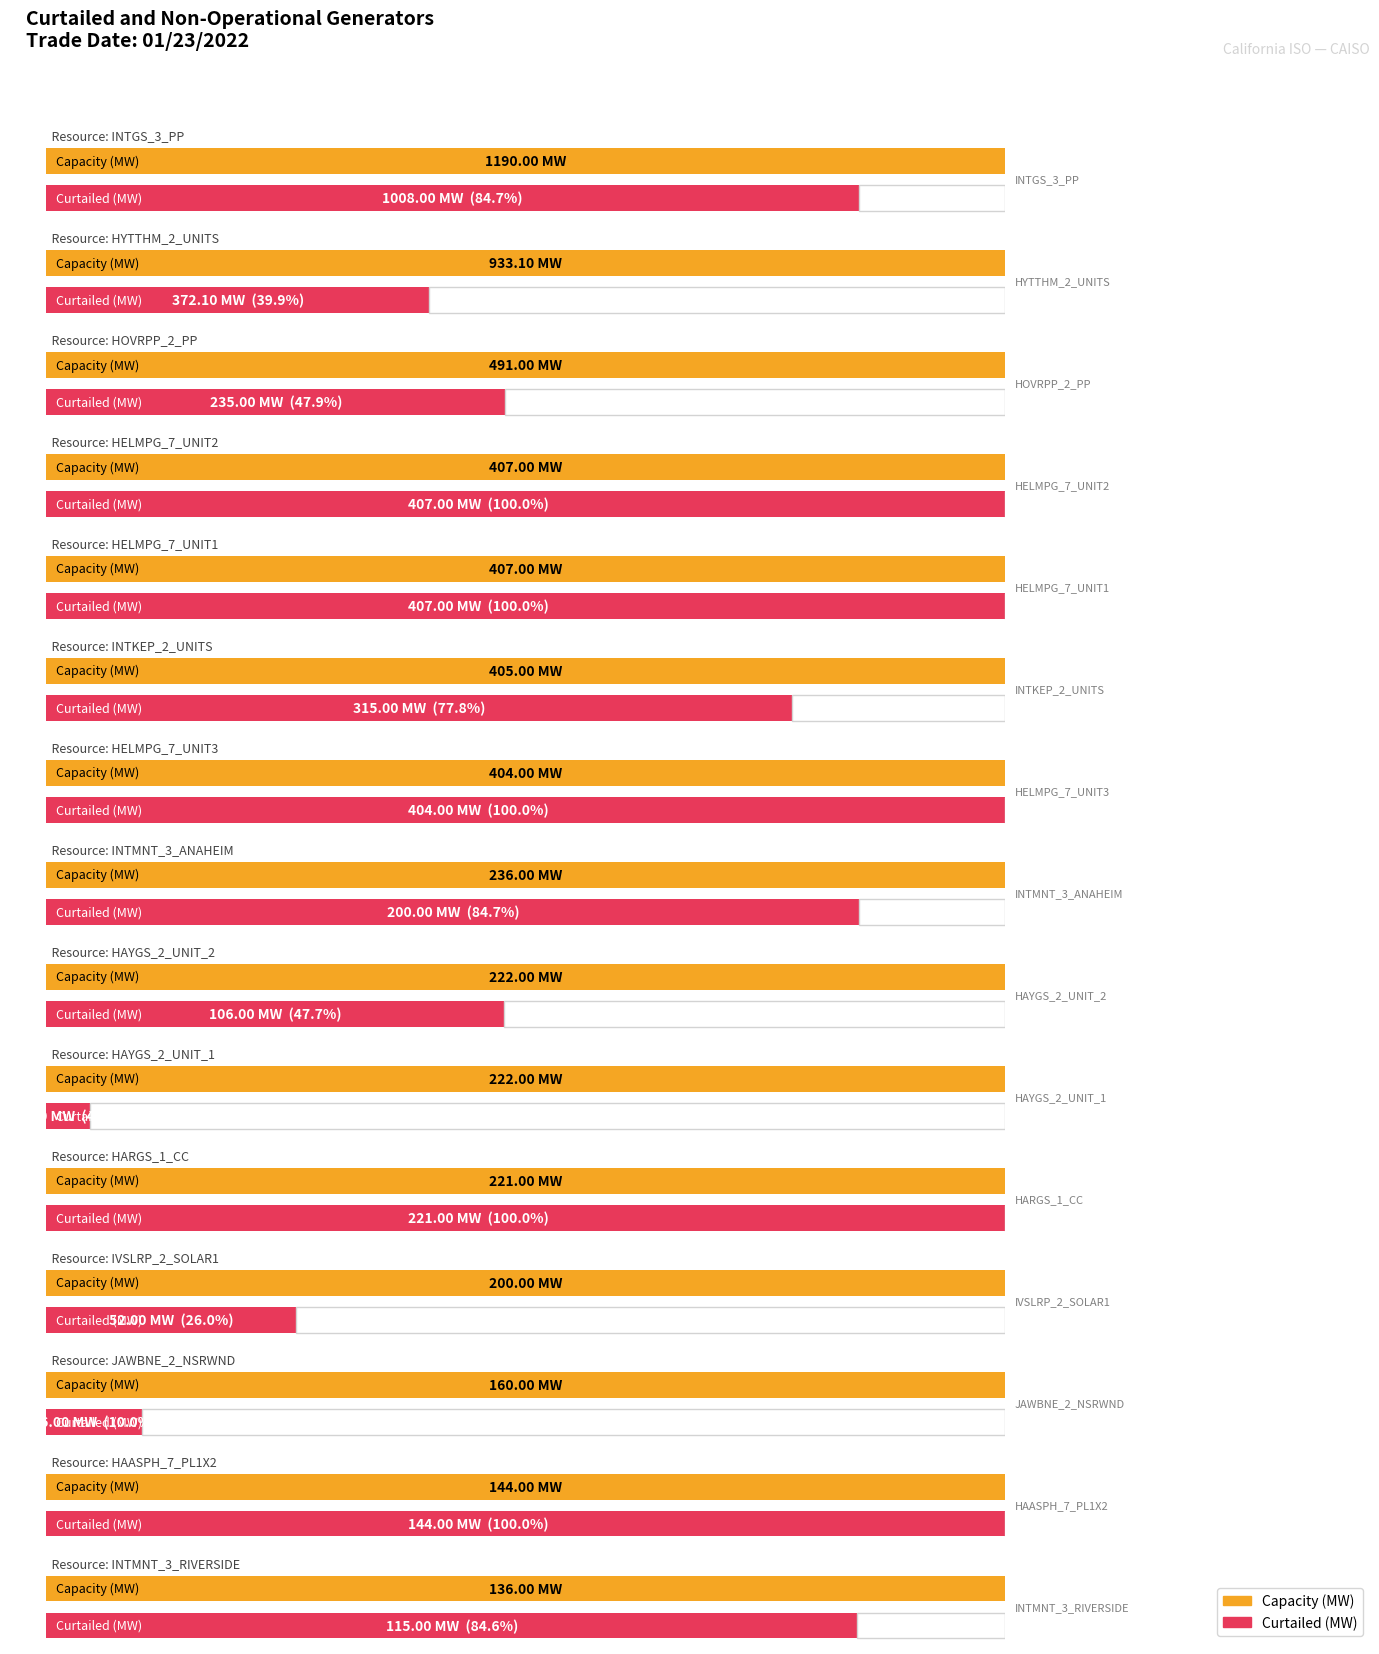

True or false: Curtailed (MW) has a value of 3.2 at HALSEY_6_UNIT.

False